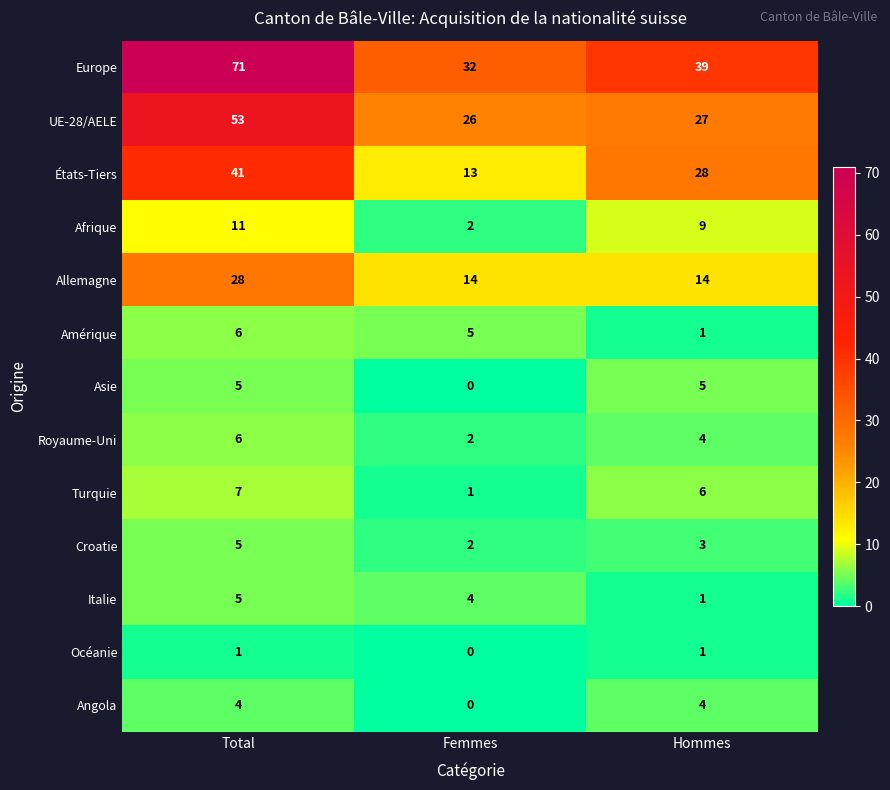

How many Europe values are between 32 and 71?

3